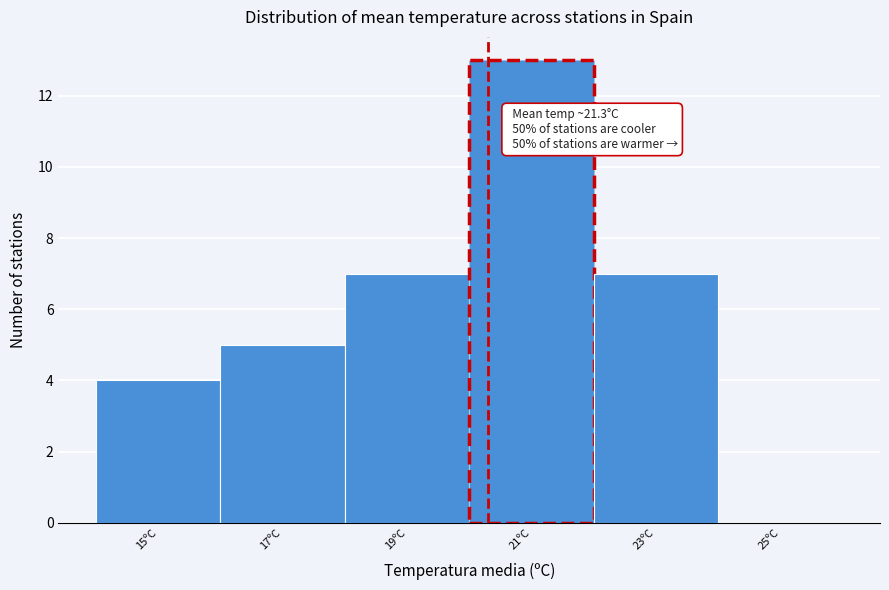

Reading left to right, what are all the values shown in this chart?

15ºC=4	17ºC=5	19ºC=7	21ºC=13	23ºC=7	25ºC=0